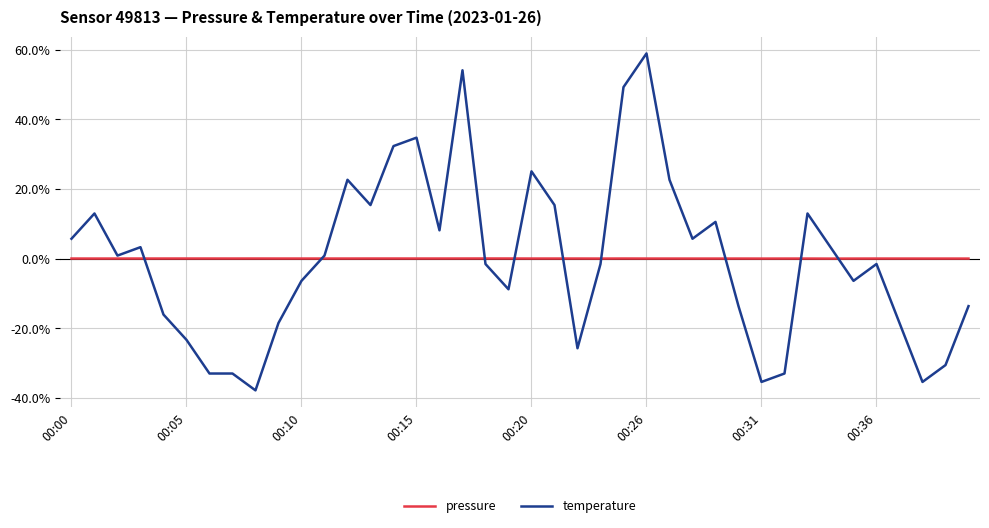

Rank the series by their maximum value, from lowest to highest.

pressure, temperature